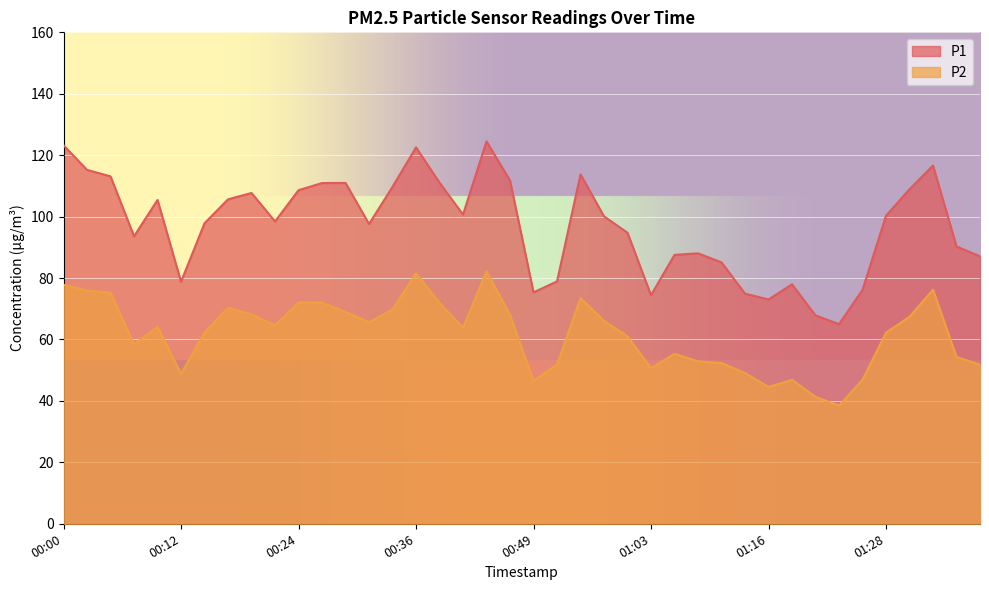

Which series has the largest total across all categories?

P1